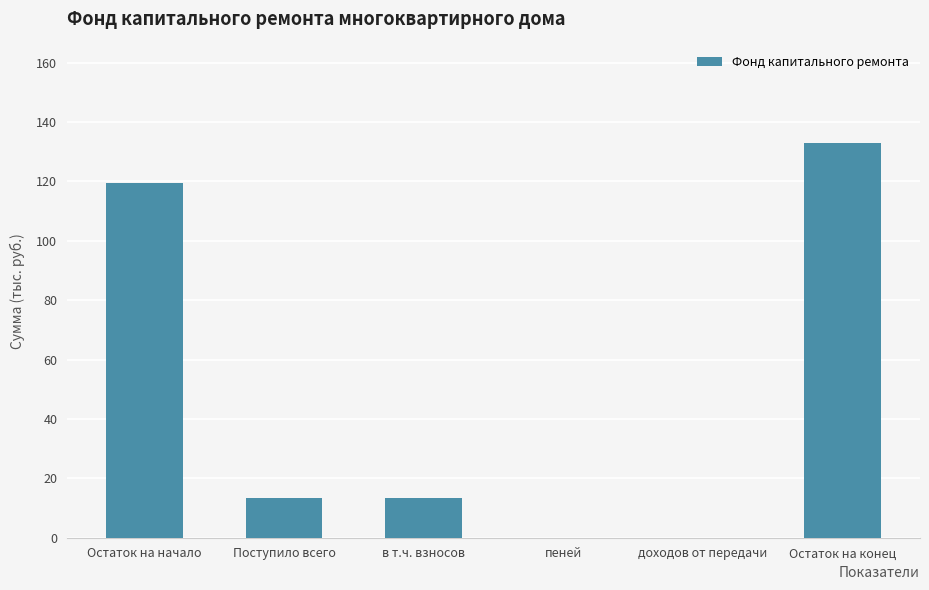

Is it true that the value at пеней is 0.0?

True